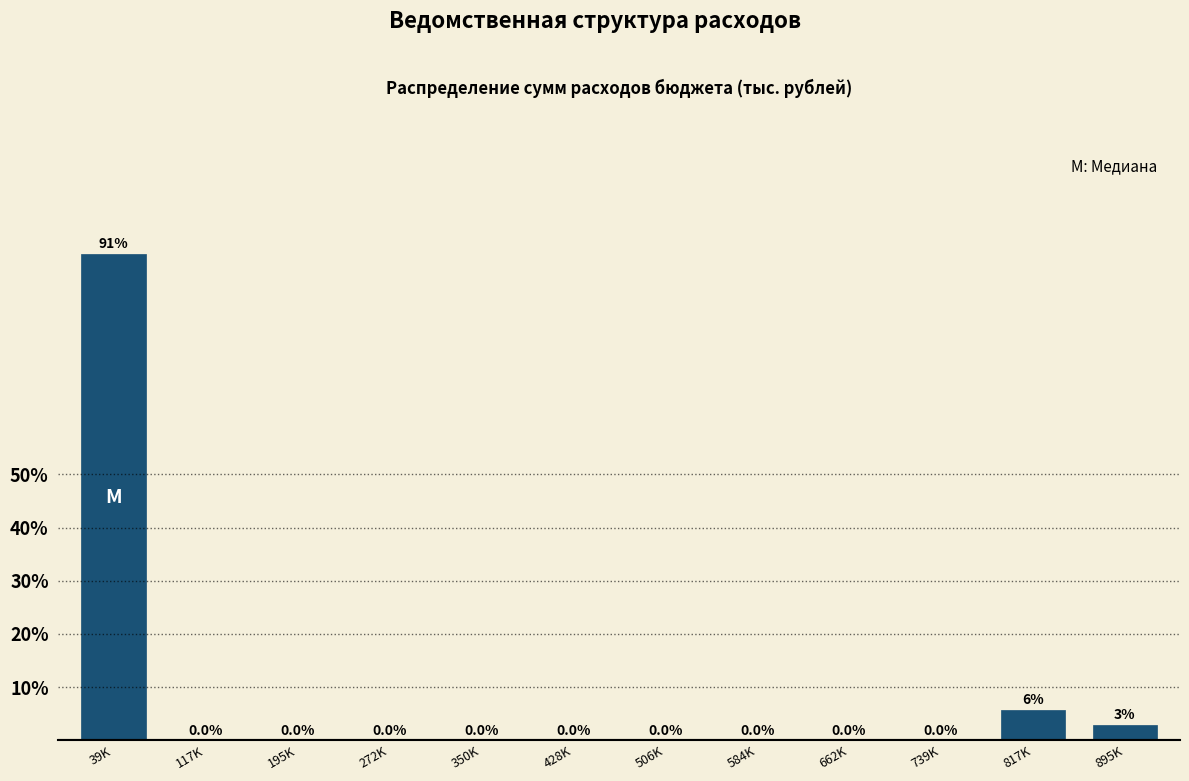

Where is the data nearest to the value 45?

817K